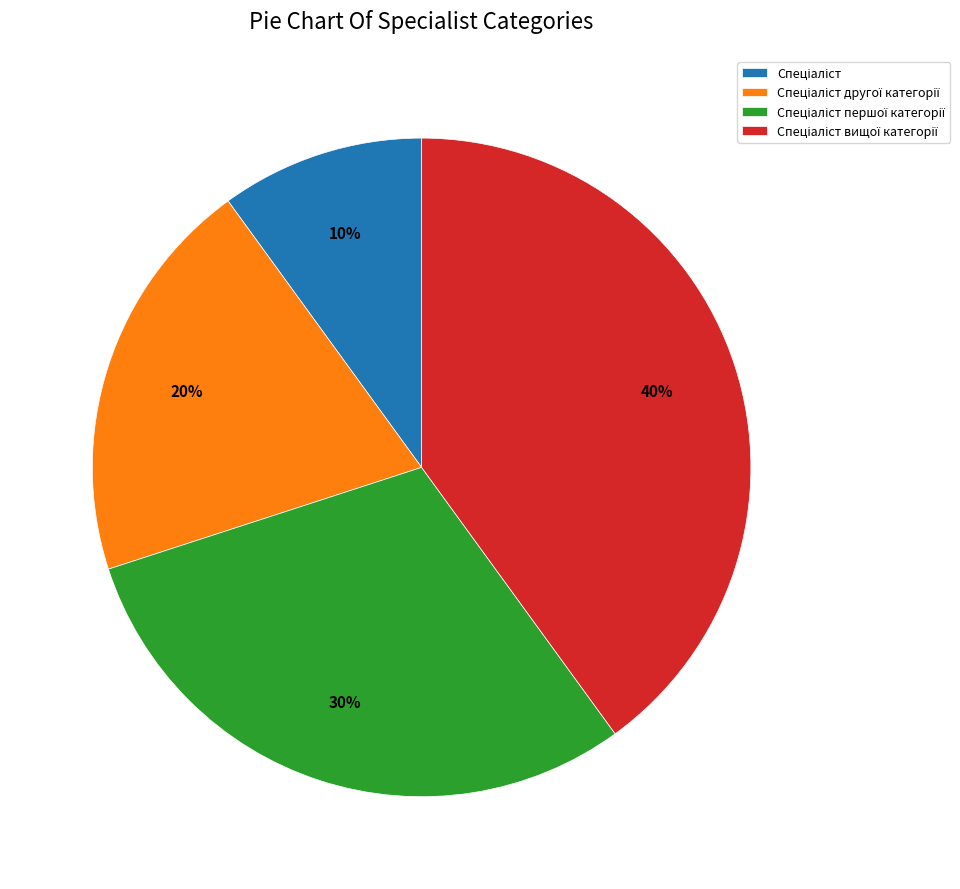

Does any single category account for the majority?

No